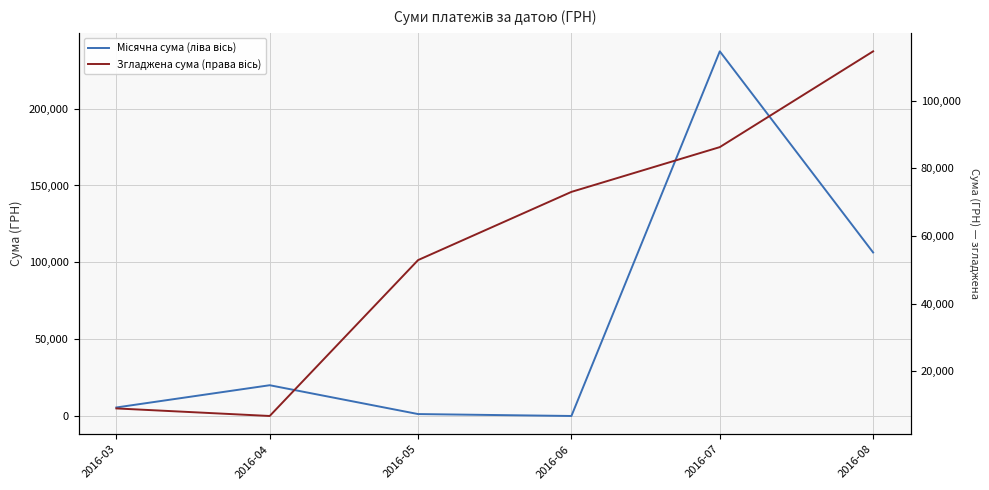

Reading left to right, extract all data points from this chart.

Місячна сума (ліва вісь): 5654.0	20116.8	1367.4	120.0	237224.9	106448.7
Згладжена сума (права вісь): 9046.1	6814.5	52896.6	73055.5	86290.2	114597.9